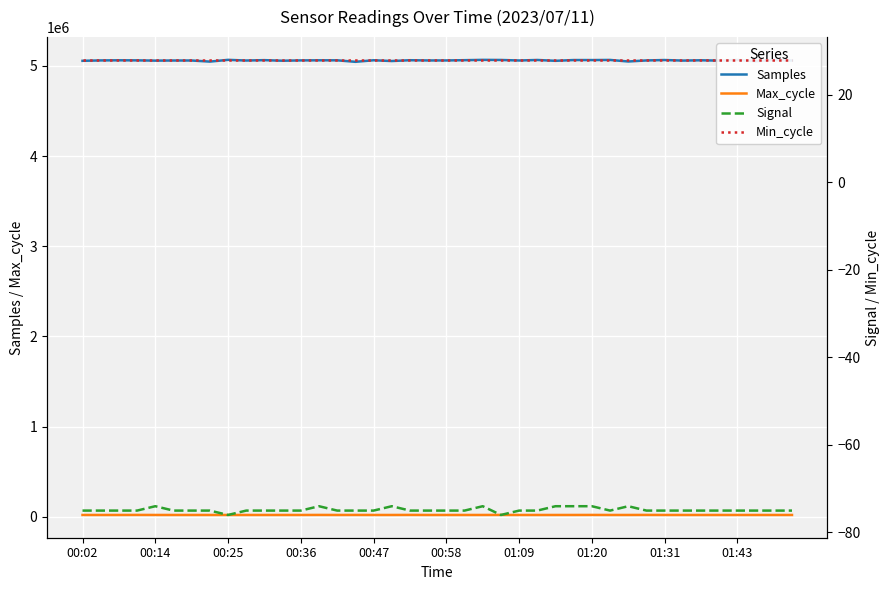

How many data points in Samples are above 5061085?

19